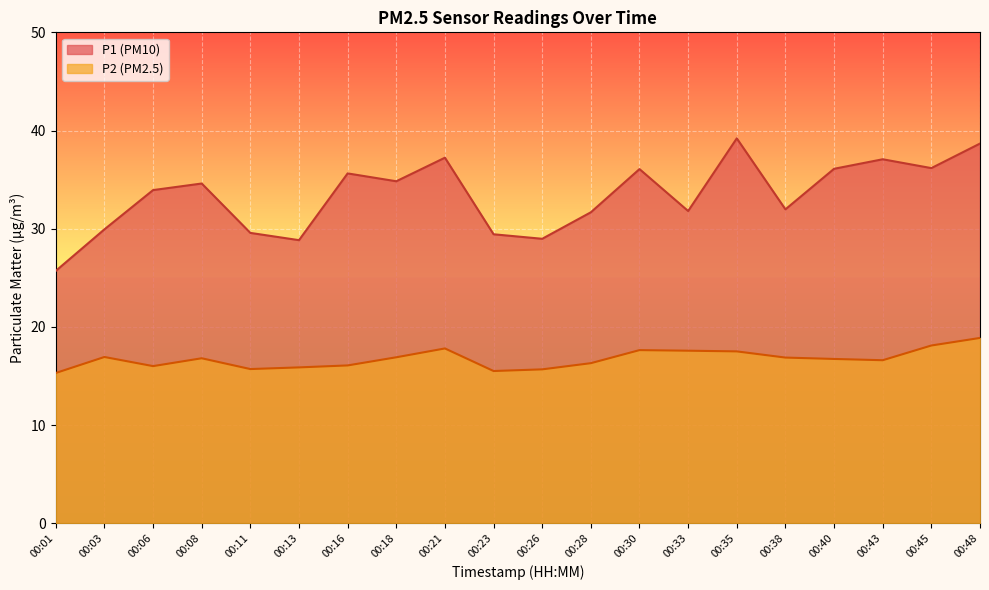

Between 00:03 and 00:28, which is larger?

00:28